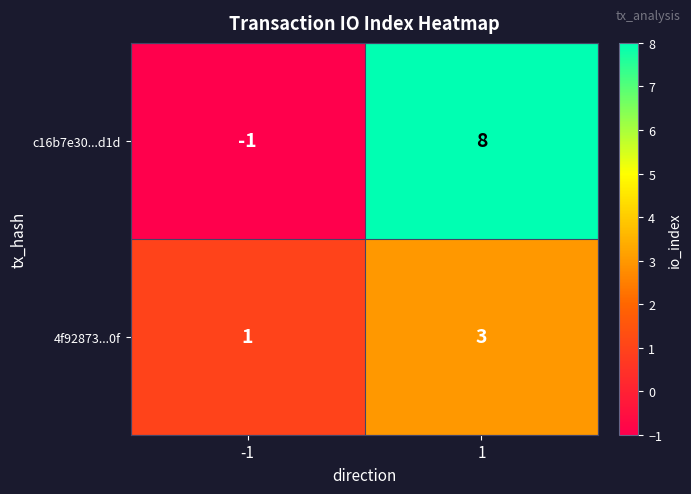

The 4f92873...0f series shows 1 at -1. True or false?

True